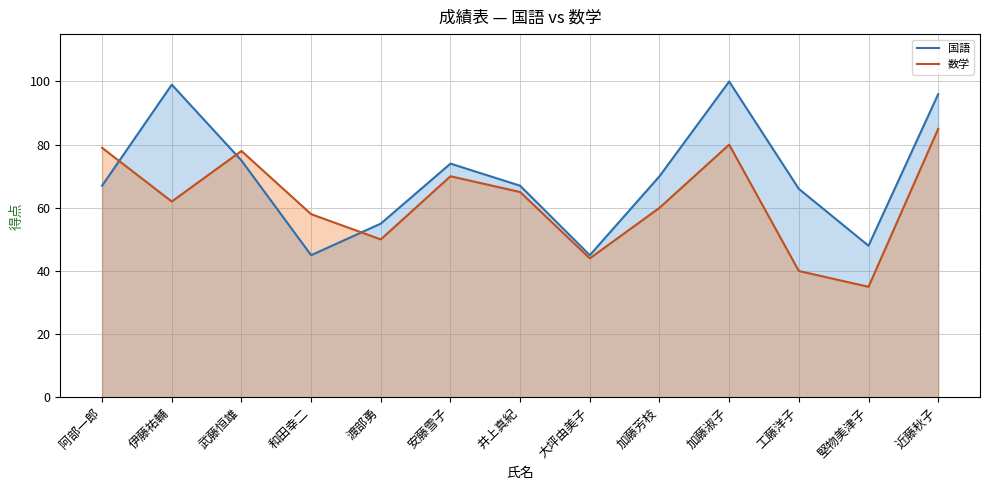

Reading right to left, extract all data points from this chart.

国語: 近藤秋子=96	堅物美津子=48	工藤洋子=66	加藤淑子=100	加藤芳枝=70	大坪由美子=45	井上真紀=67	安藤雪子=74	渡部勇=55	和田幸二=45	武藤恒雄=75	伊藤祐輔=99	阿部一郎=67
数学: 近藤秋子=85	堅物美津子=35	工藤洋子=40	加藤淑子=80	加藤芳枝=60	大坪由美子=44	井上真紀=65	安藤雪子=70	渡部勇=50	和田幸二=58	武藤恒雄=78	伊藤祐輔=62	阿部一郎=79